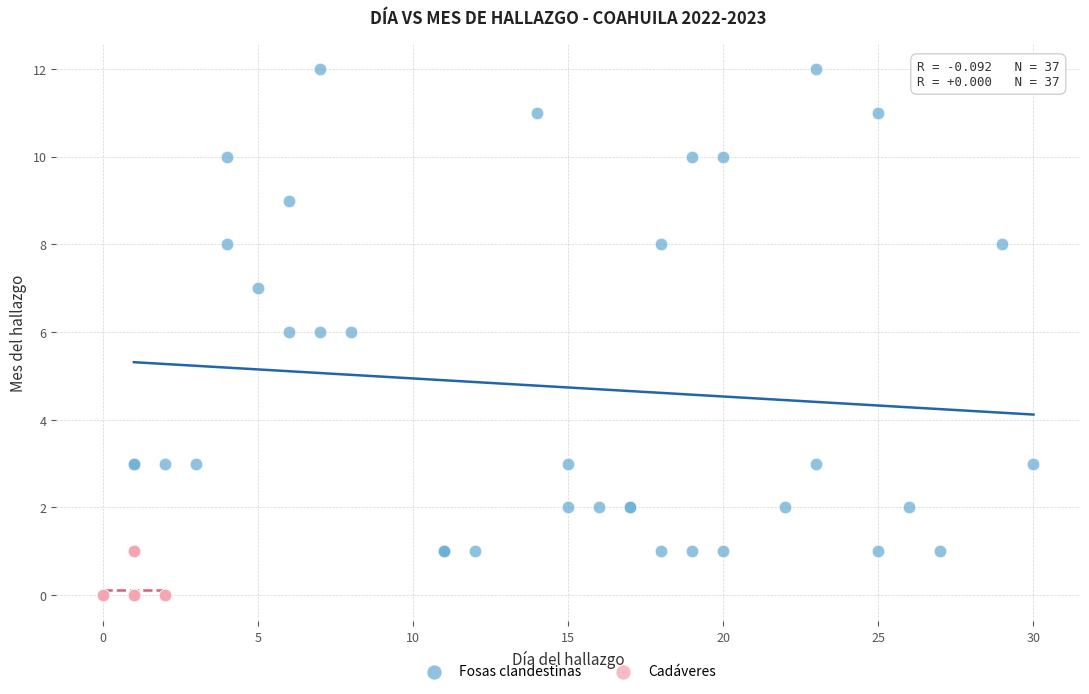

Which series contains the lowest Y value?

Cadáveres